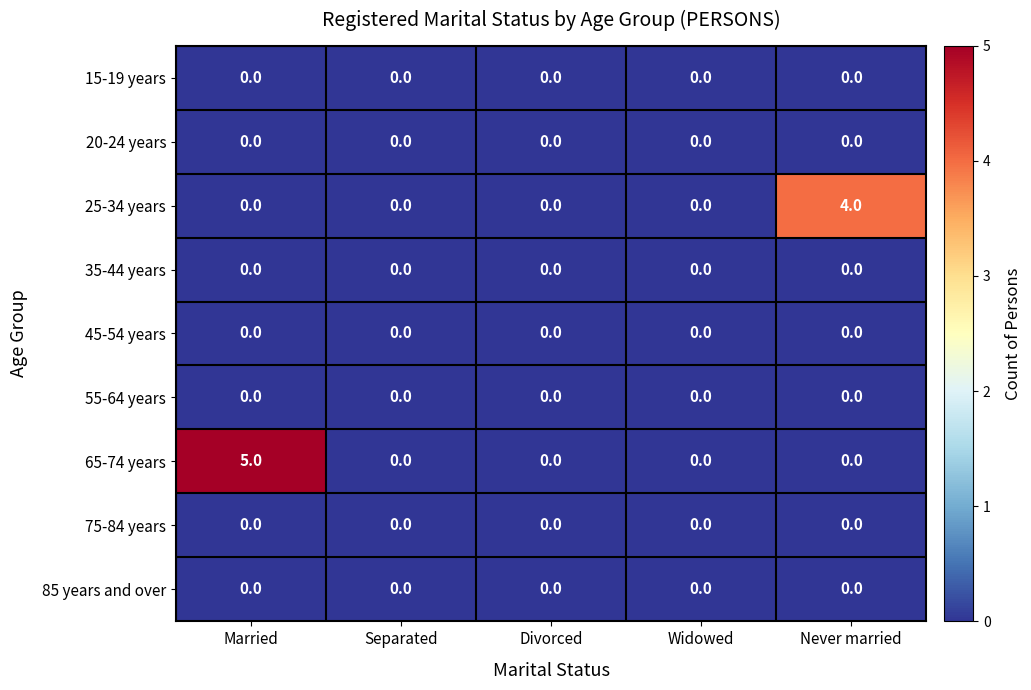

The 55-64 years series shows 0 at Married. True or false?

True